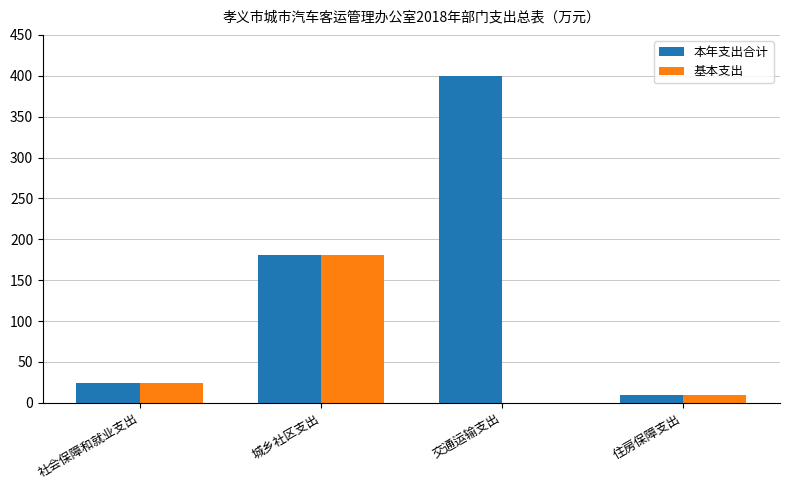

What is the greatest value displayed?

399.7